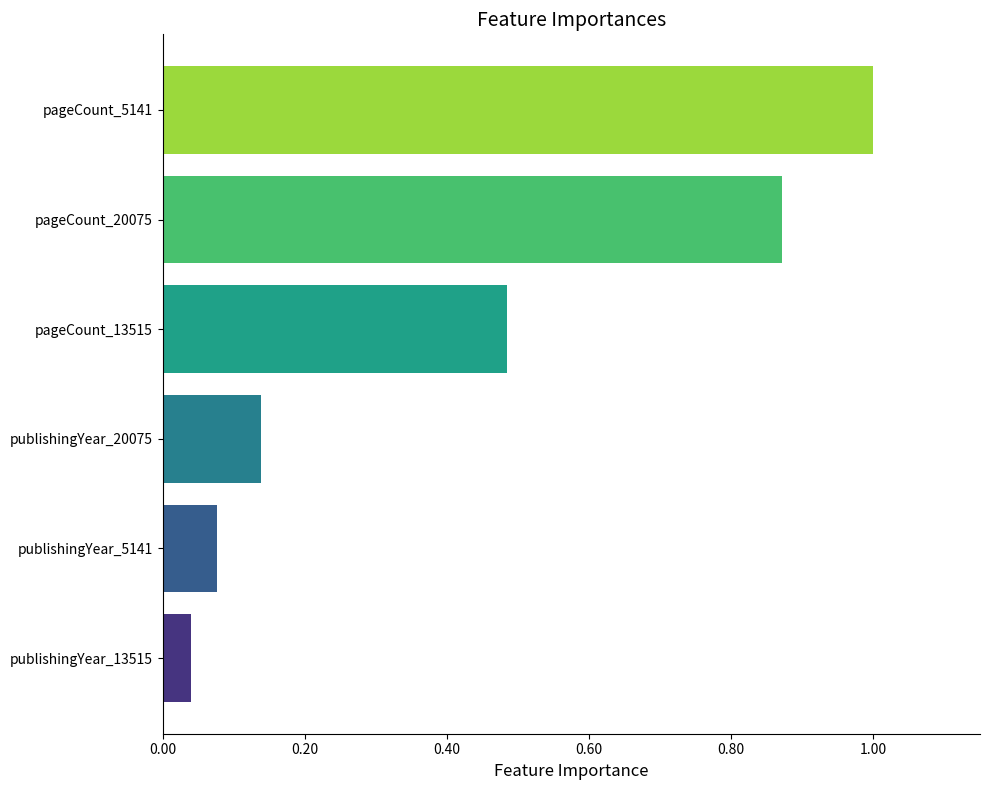

The value at pageCount_20075 is 1.5. True or false?

False